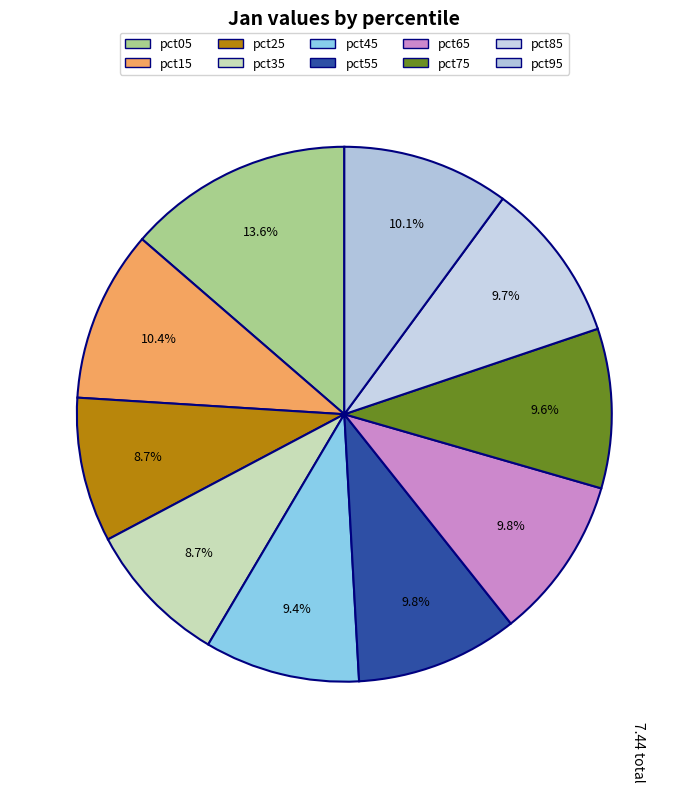

To the nearest percent, what portion does pct25 represent?

9%